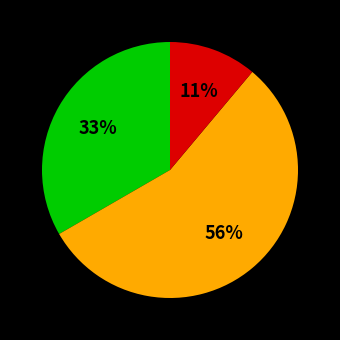

Does any single category account for the majority?

Yes